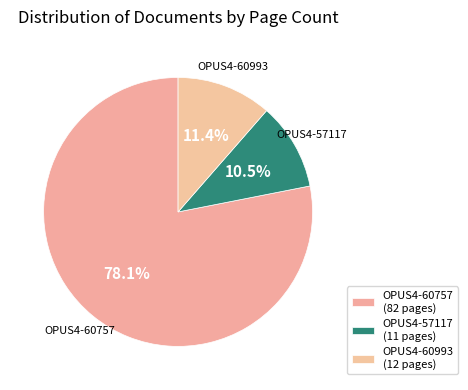

Approximately how many times larger is the value at OPUS4-57117 compared to OPUS4-60993?

0.9